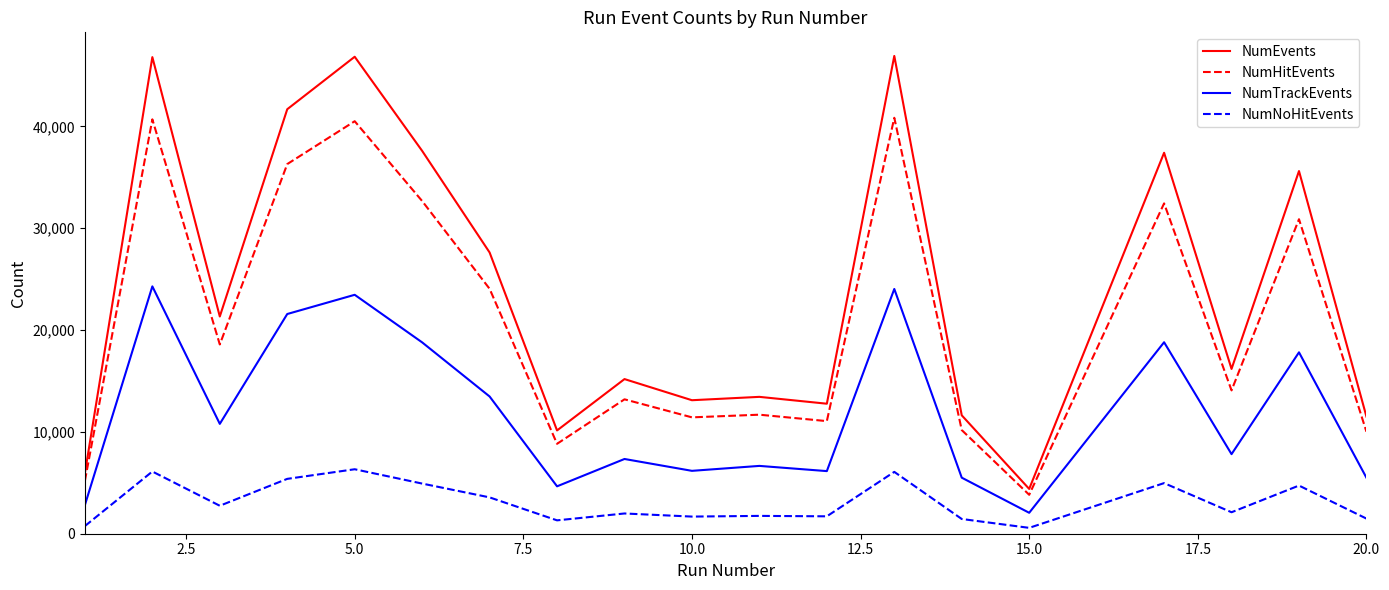

Rank the series by their average value, from lowest to highest.

NumNoHitEvents, NumTrackEvents, NumHitEvents, NumEvents